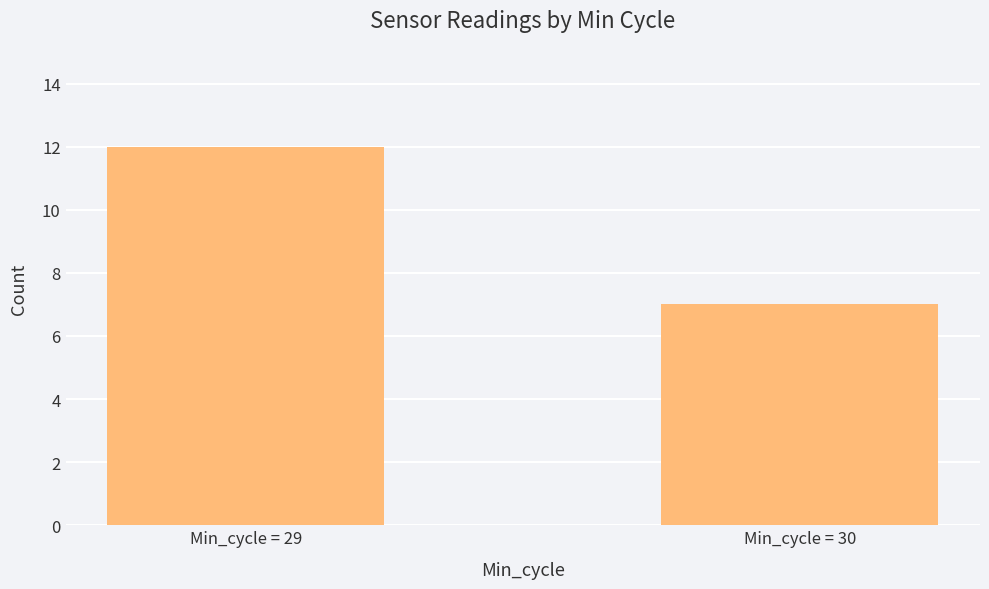

What is the sum of the values at Min_cycle = 30 and Min_cycle = 29?

19